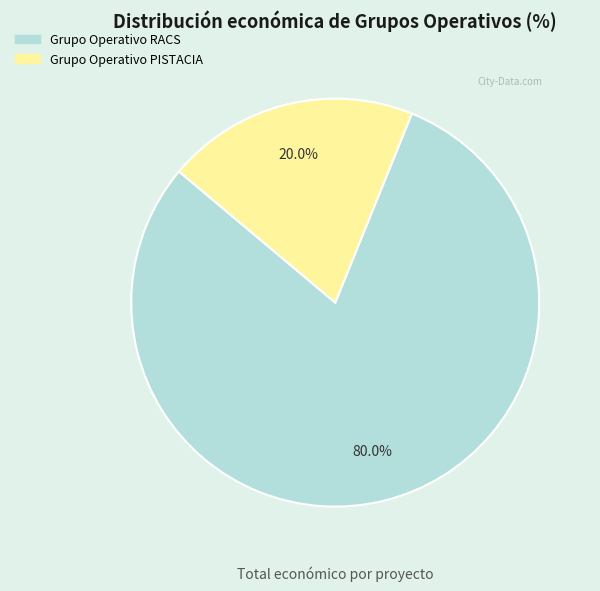

Rank the categories by value from lowest to highest.

Grupo Operativo PISTACIA, Grupo Operativo RACS